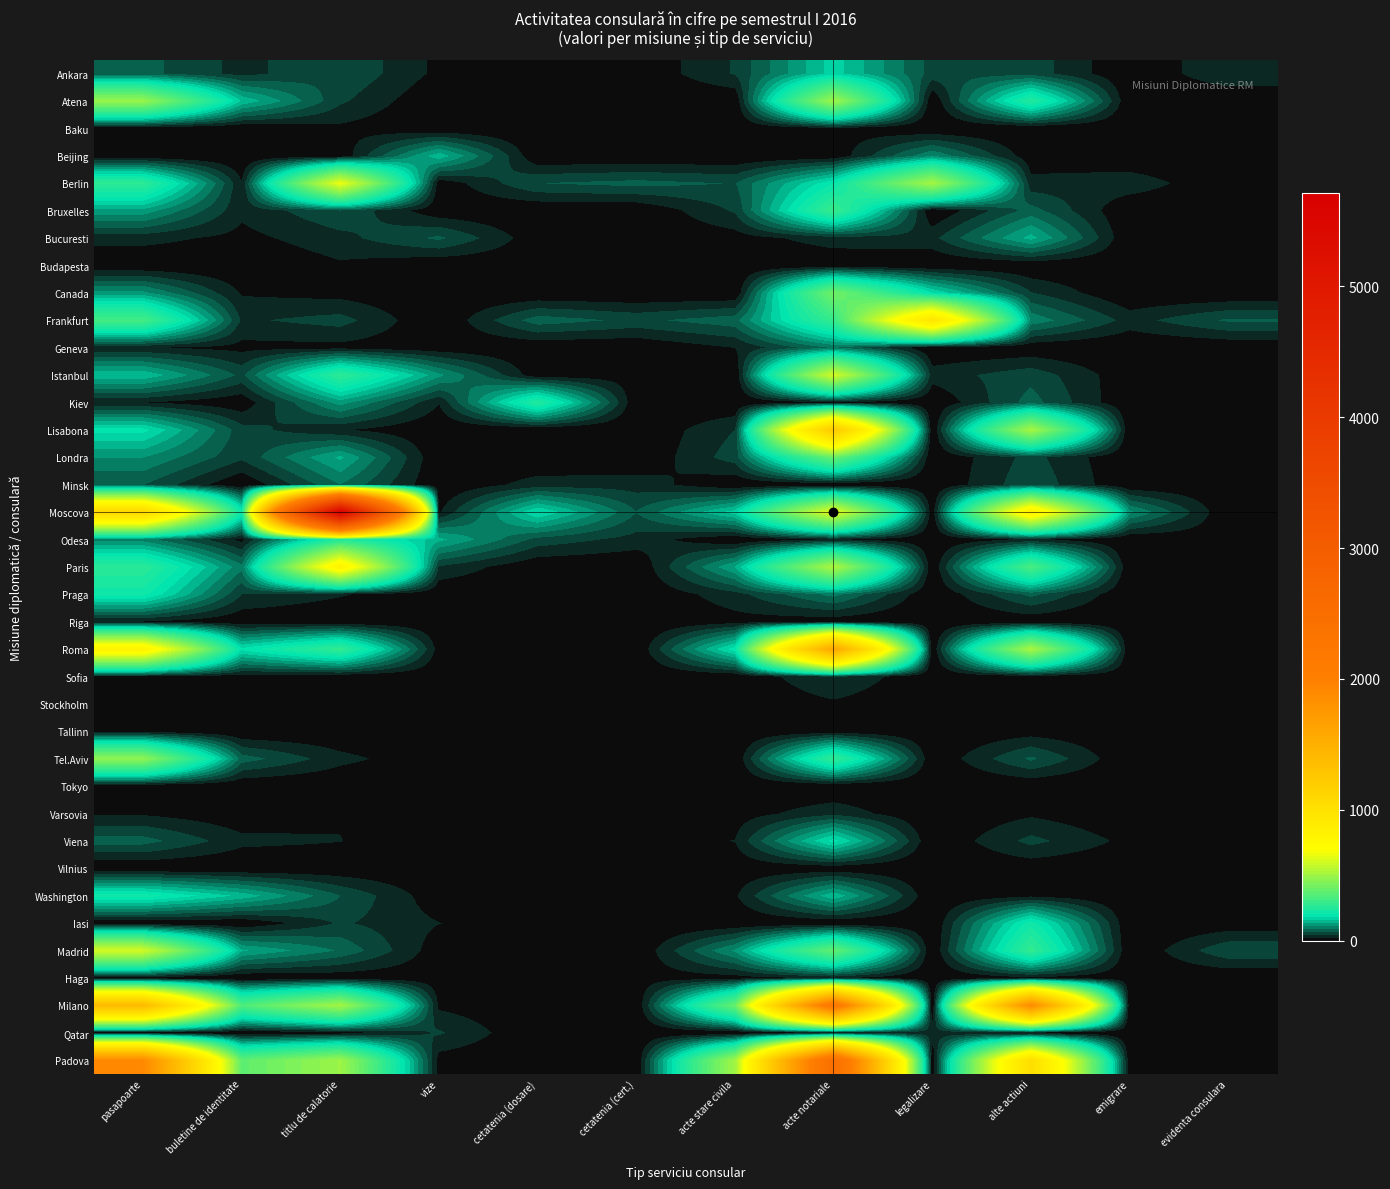

What is the total value across all series at acte stare civila?

2007